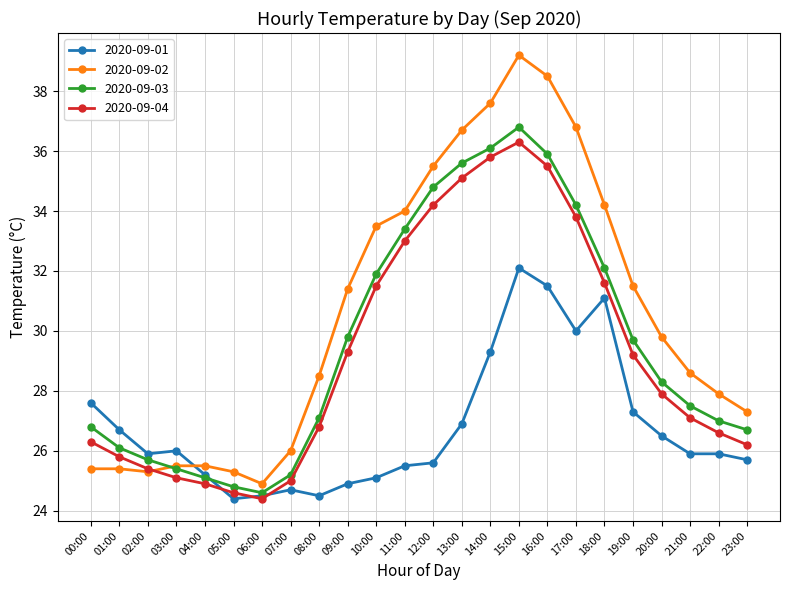

Which series has the widest spread of values?

2020-09-02